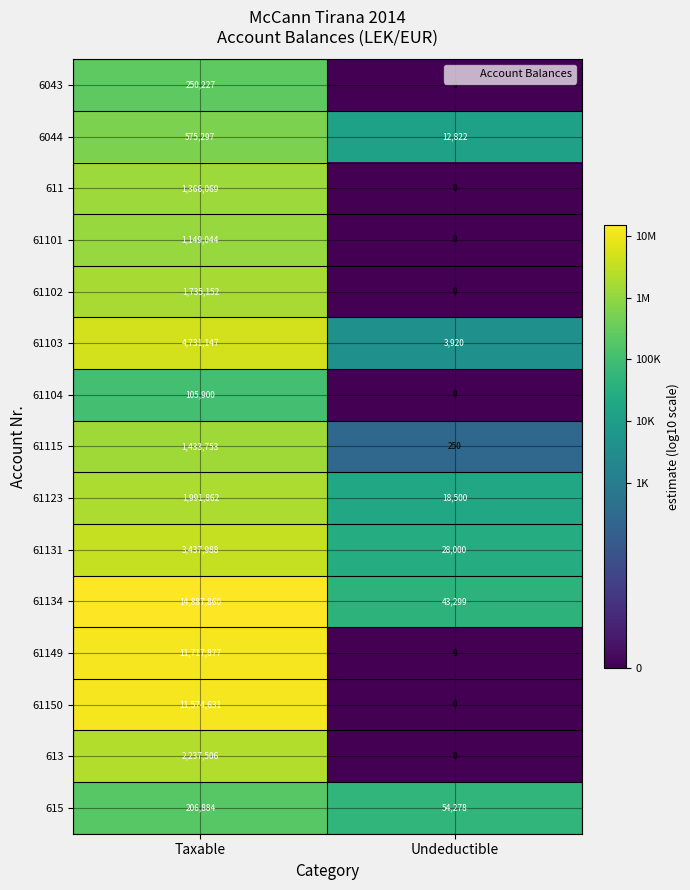

At which category is the sum across all series the highest?

Taxable